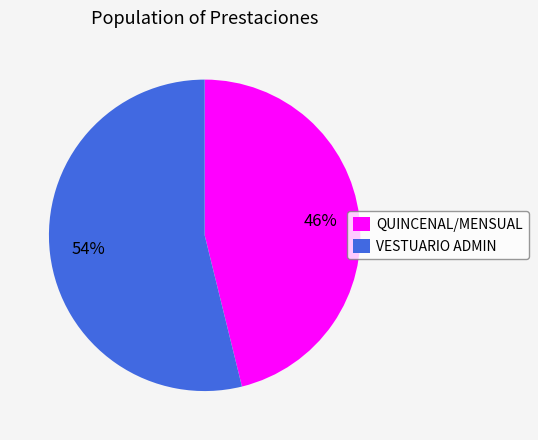

The VESTUARIO ADMIN slice represents 54% of the pie. True or false?

True